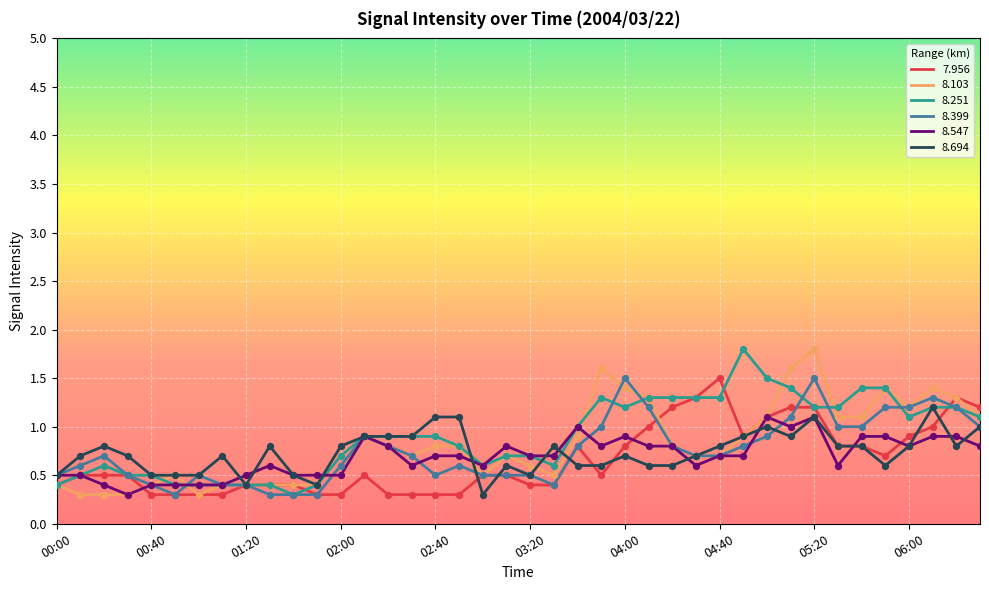

What is the maximum value for 8.694?

1.2